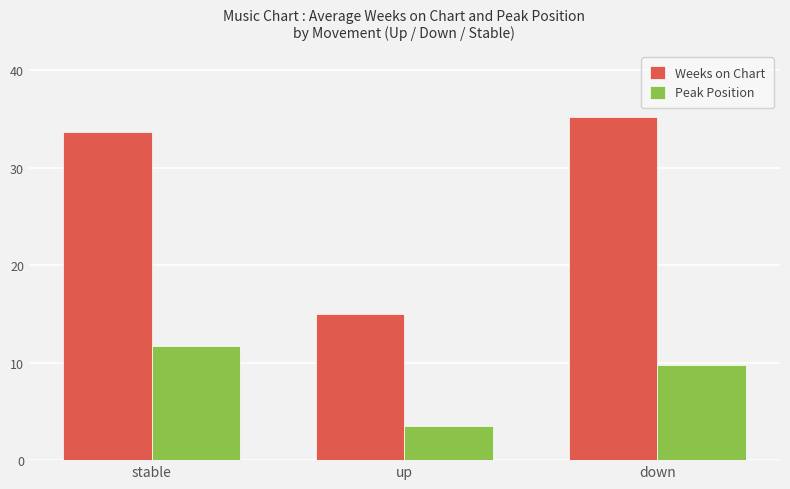

Which label corresponds to the smallest value in the chart?

up